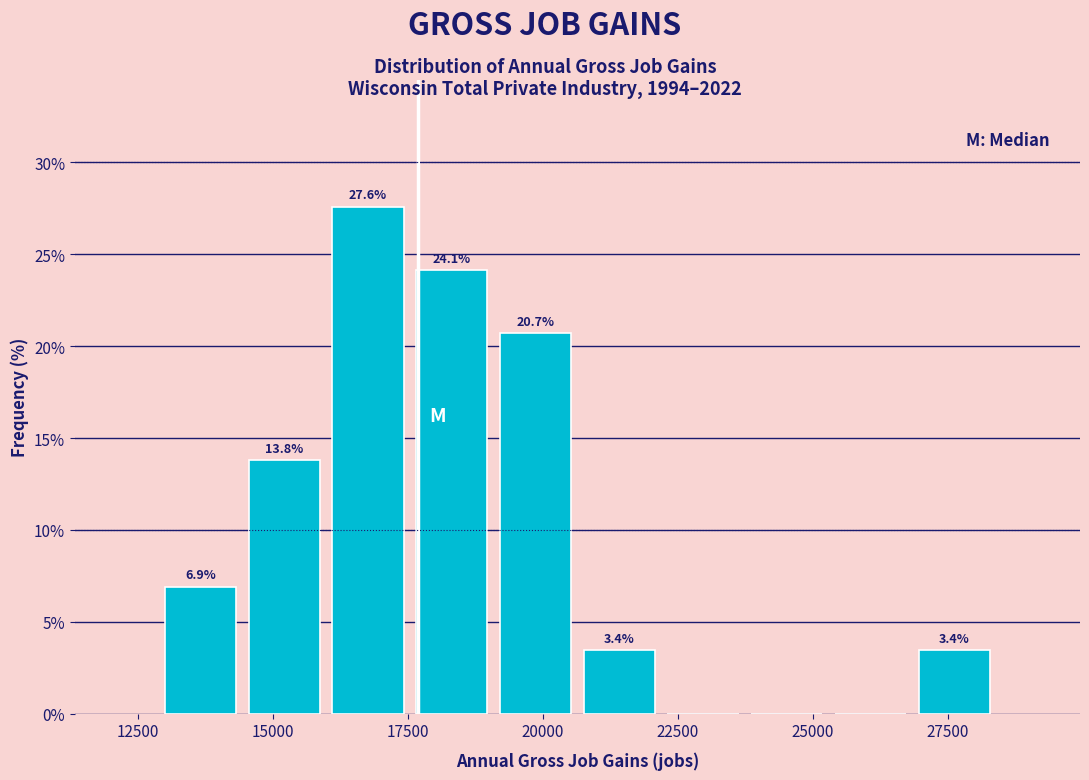

Around what value on the x-axis is the tallest bar? Give the approximate position of its centre, as read against the axis.

17000